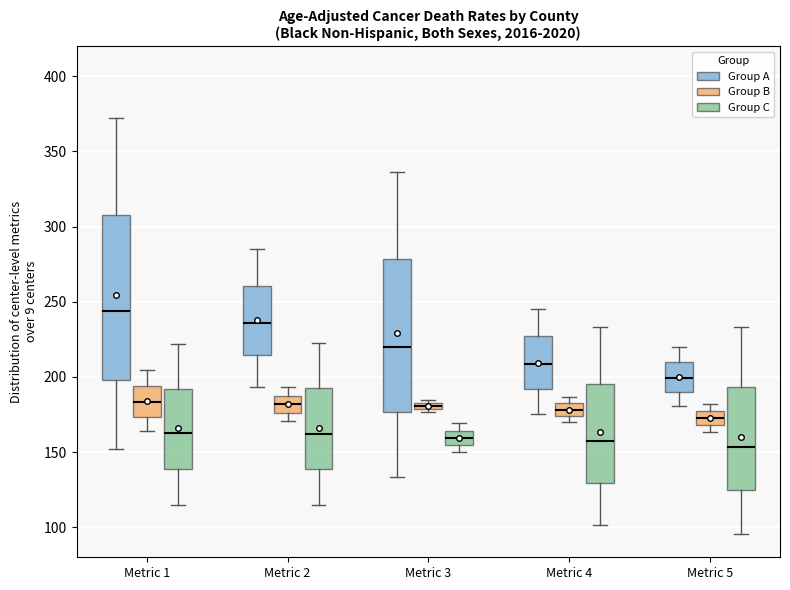

Comparing the boxes themselves (not the whiskers), which one is the tallest?

Metric 1 (Group A)